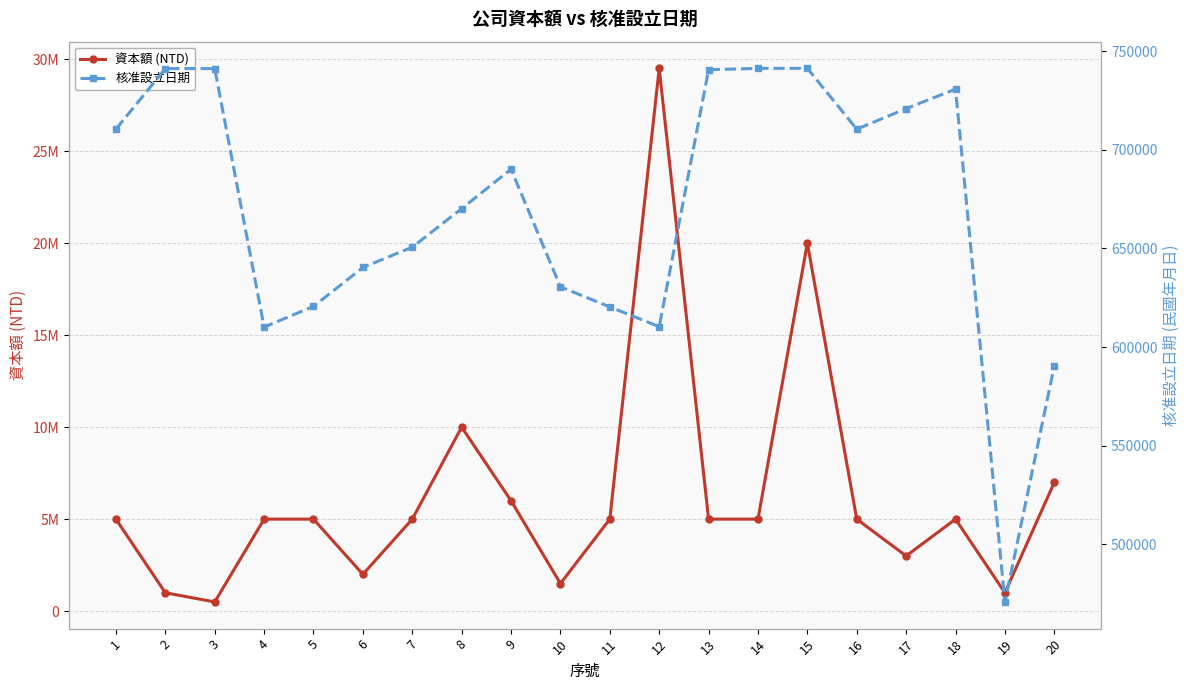

Reading left to right, transcribe all the data shown in this chart.

資本額 (NTD): 5000000	1000000	500000	5000000	5000000	2000000	5000000	10000000	6000000	1500000	5000000	29500000	5000000	5000000	20000000	5000000	3000000	5000000	1000000	7000000
核准設立日期: 710430	741108	741127	610110	620601	640327	650624	670125	690130	630529	620327	610318	740528	741216	741231	710409	720831	730702	470825	590505